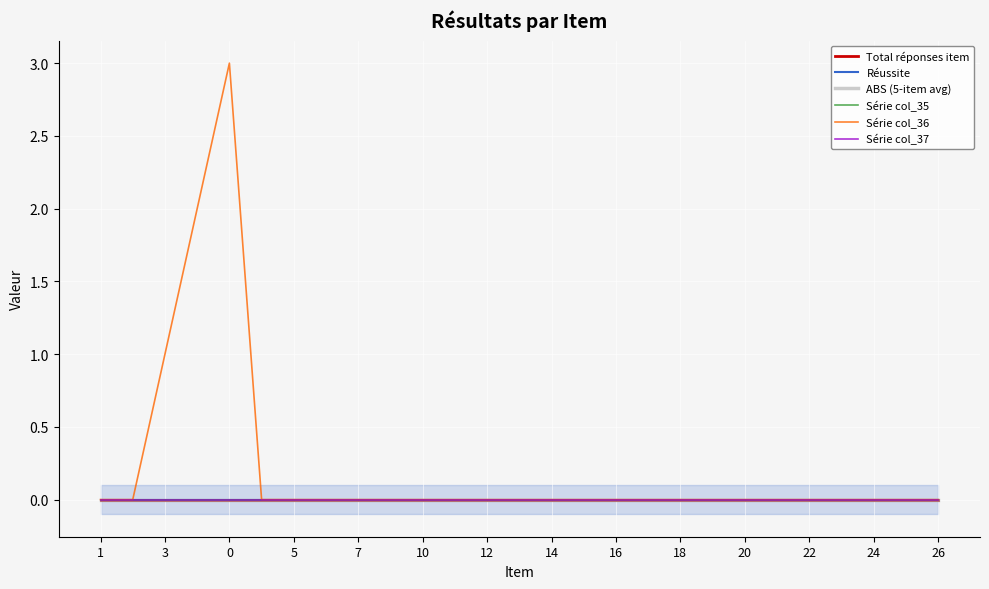

What are all the series names shown in the legend?

Total réponses item, Réussite, ABS (5-item avg), Série col_35, Série col_36, Série col_37